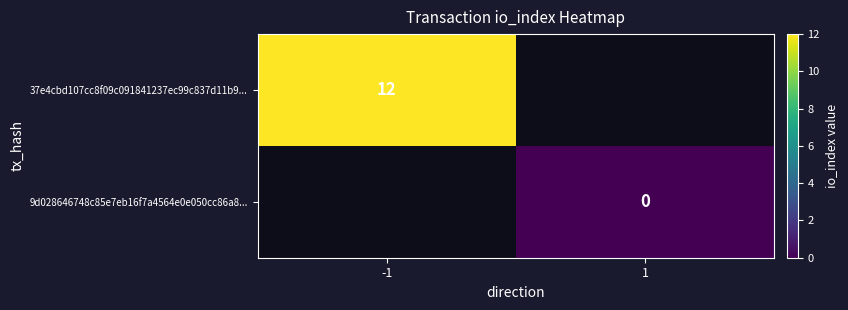

The 37e4cbd107cc8f09c091841237ec99c837d11b9... series shows 12 at -1. True or false?

True